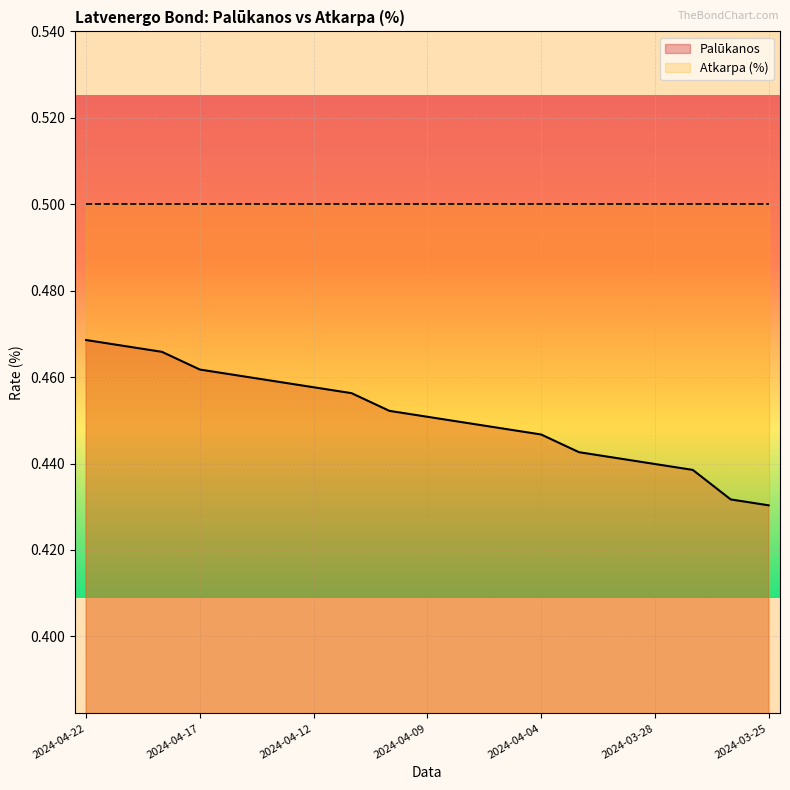

Rank the series by their average value, from highest to lowest.

Atkarpa (%), Palūkanos